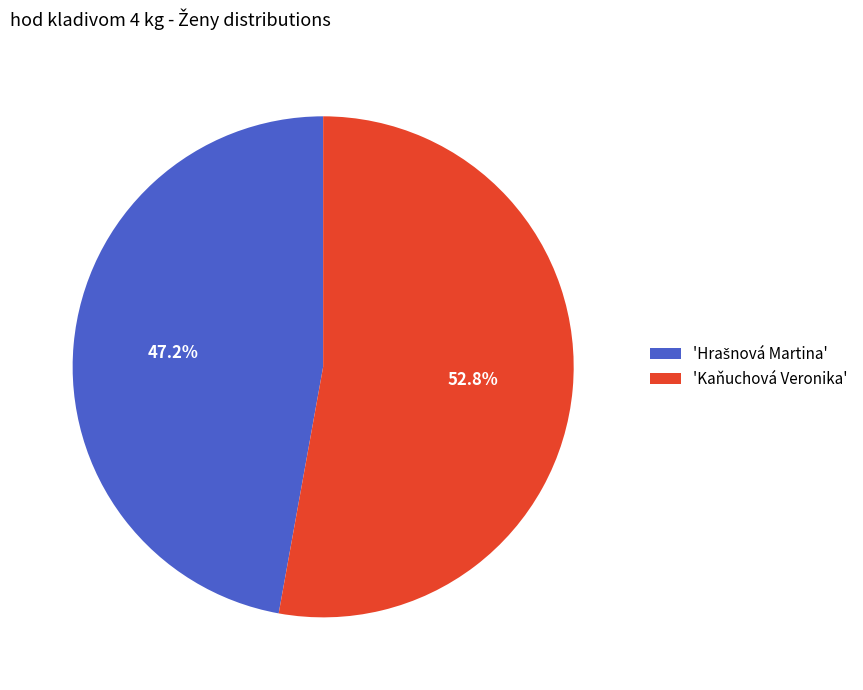

How many slices are in this pie chart?

2